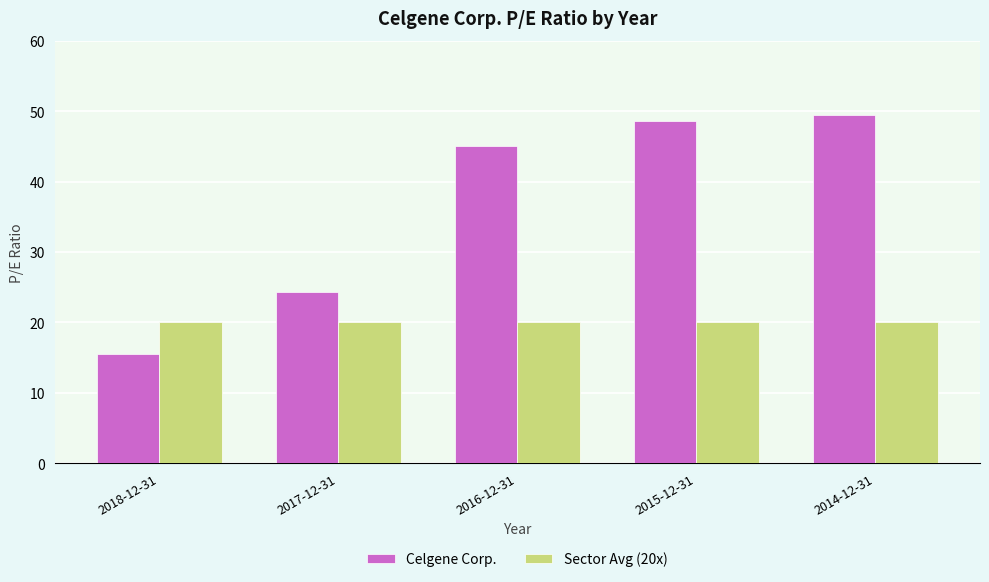

Which category has the highest value in the Celgene Corp. series?

2014-12-31